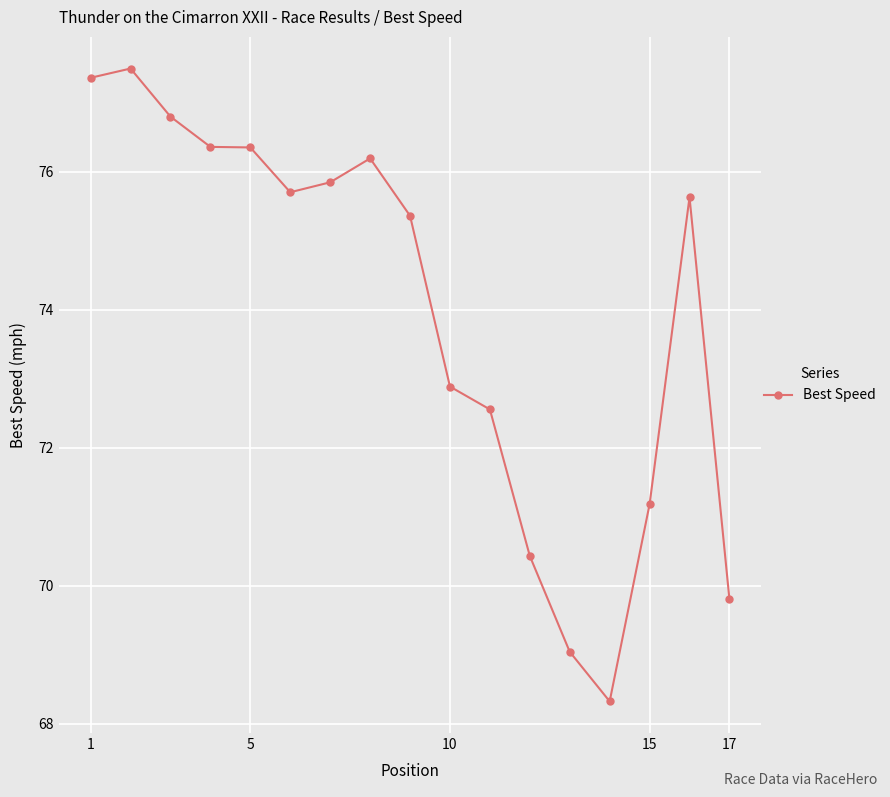

What is the smallest value displayed?

68.3